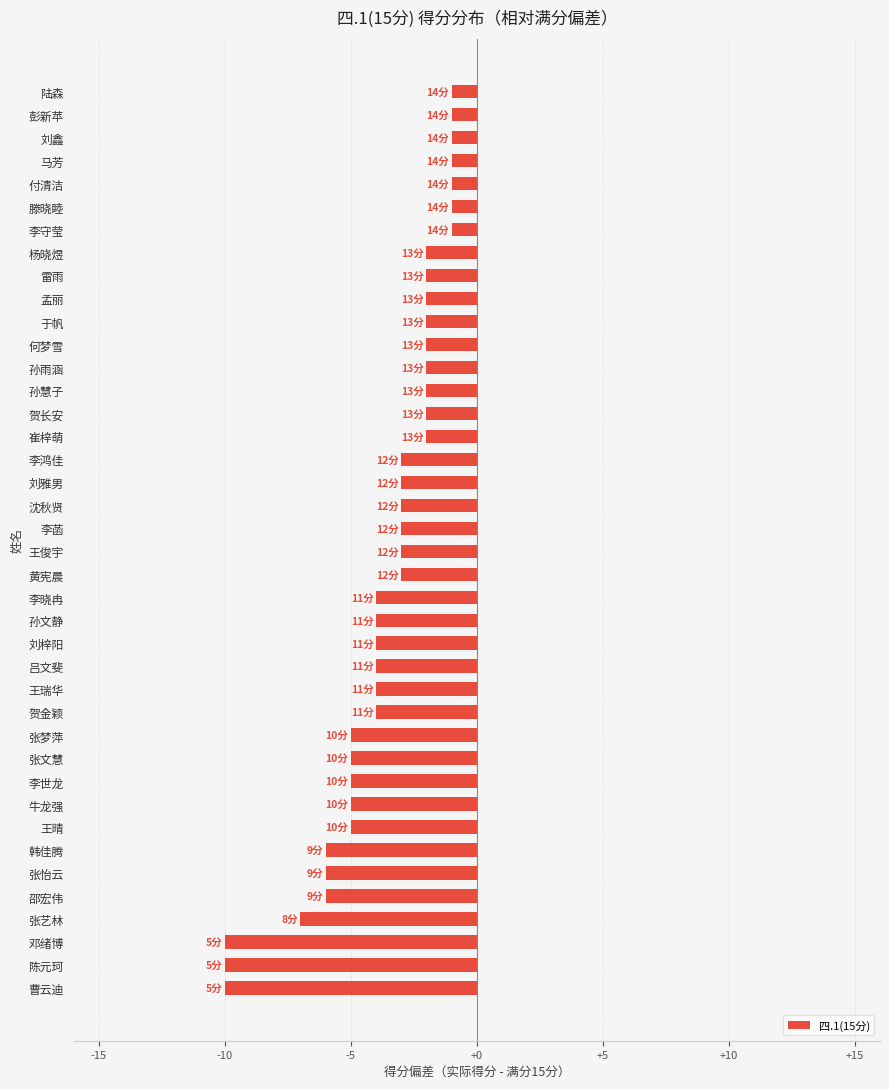

Count the number of categories in the chart.

40